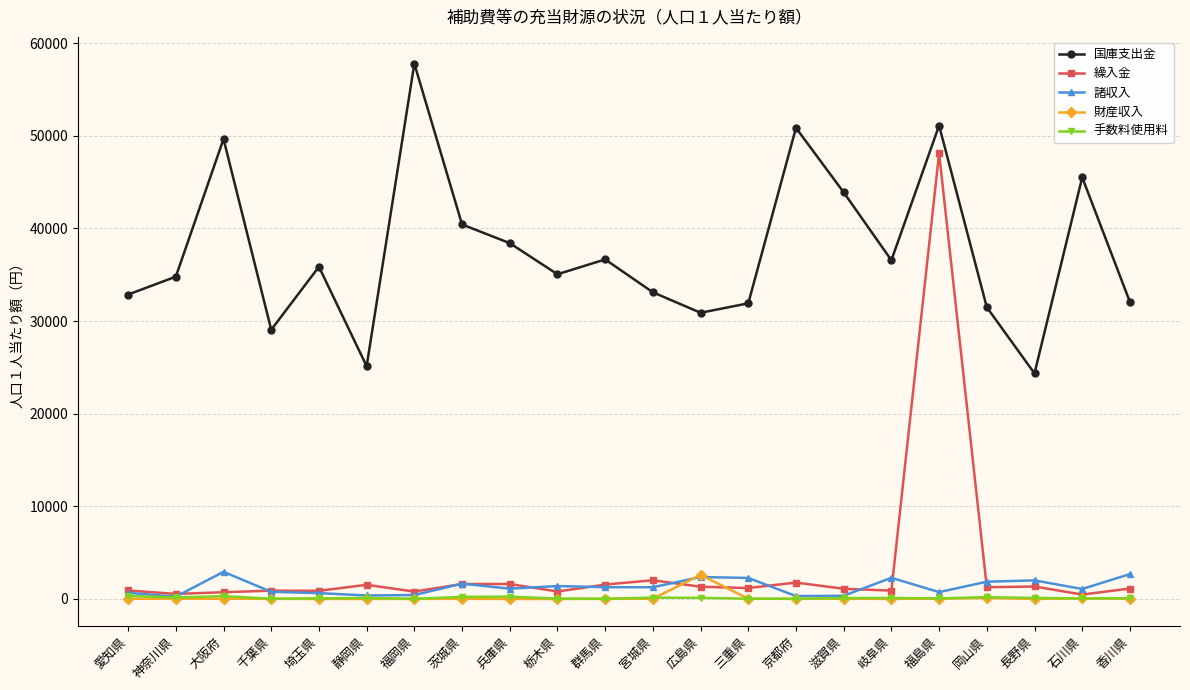

What is the sum of all 国庫支出金 values?

827331